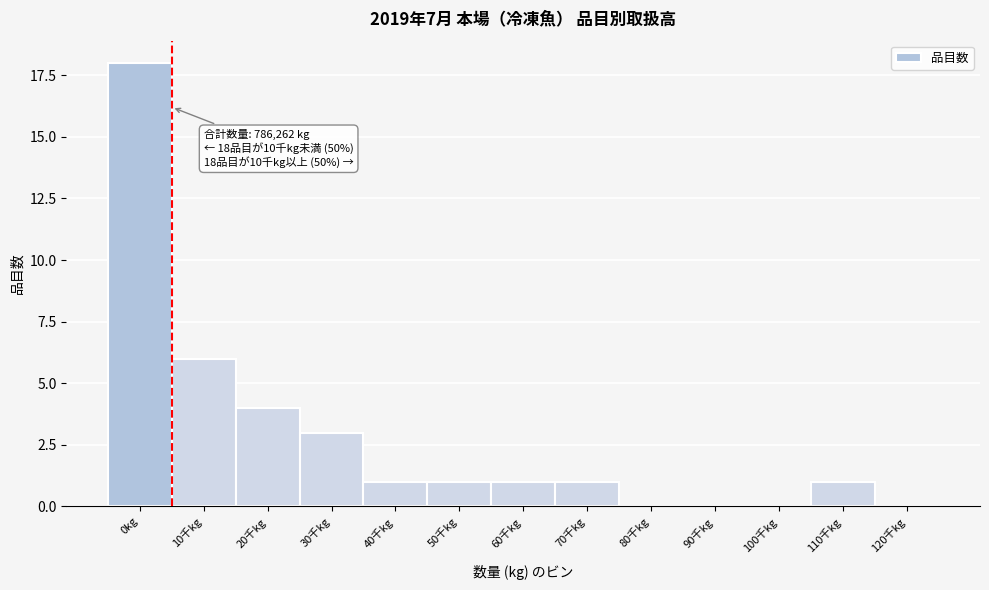

Reading left to right, extract all data points from this chart.

0kg=18	10千kg=6	20千kg=4	30千kg=3	40千kg=1	50千kg=1	60千kg=1	70千kg=1	80千kg=0	90千kg=0	100千kg=0	110千kg=1	120千kg=0